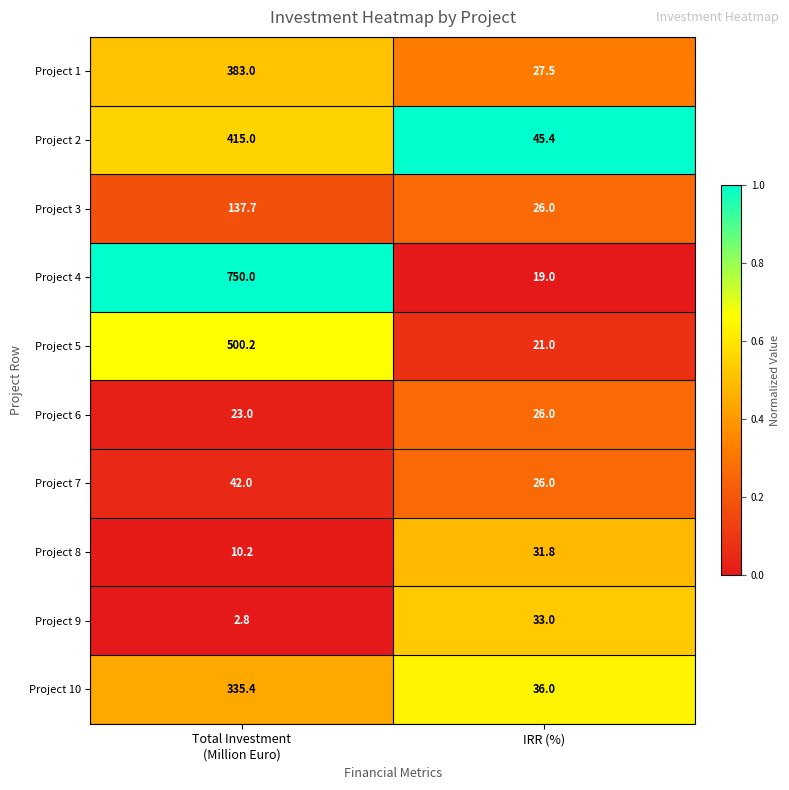

Reading right to left, extract all data points from this chart.

Project 1: 27.5	383.0
Project 2: 45.4	415.0
Project 3: 26.0	137.7
Project 4: 19.0	750.0
Project 5: 21.0	500.2
Project 6: 26.0	23.0
Project 7: 26.0	42.0
Project 8: 31.8	10.2
Project 9: 33.0	2.8
Project 10: 36.0	335.4